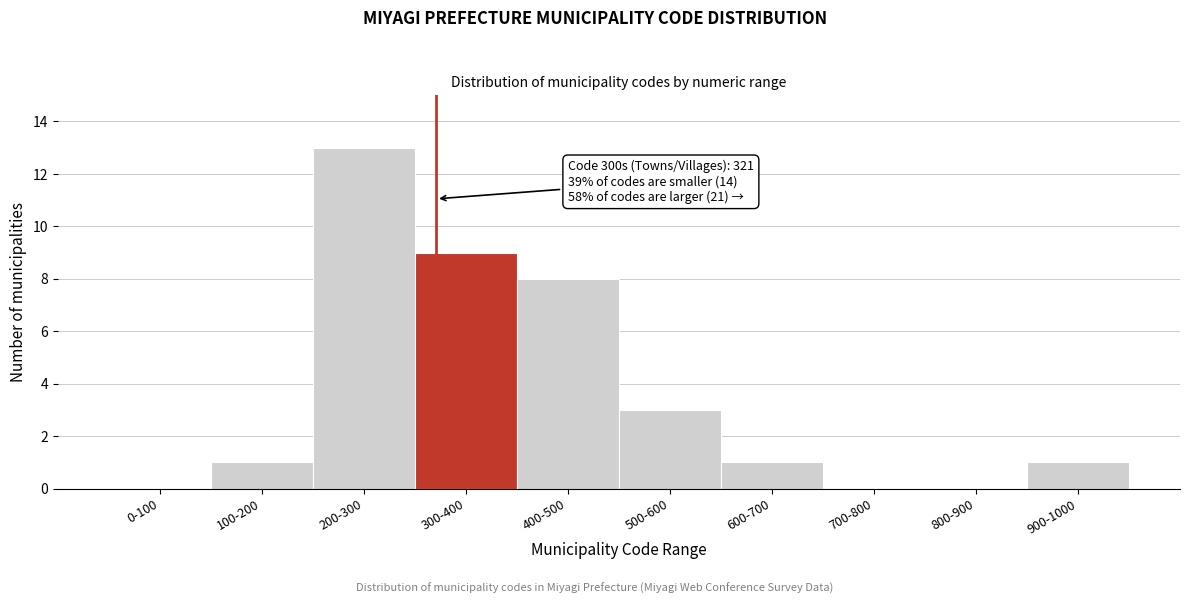

Reading right to left, transcribe all the data shown in this chart.

900-1000=1	800-900=0	700-800=0	600-700=1	500-600=3	400-500=8	300-400=9	200-300=13	100-200=1	0-100=0